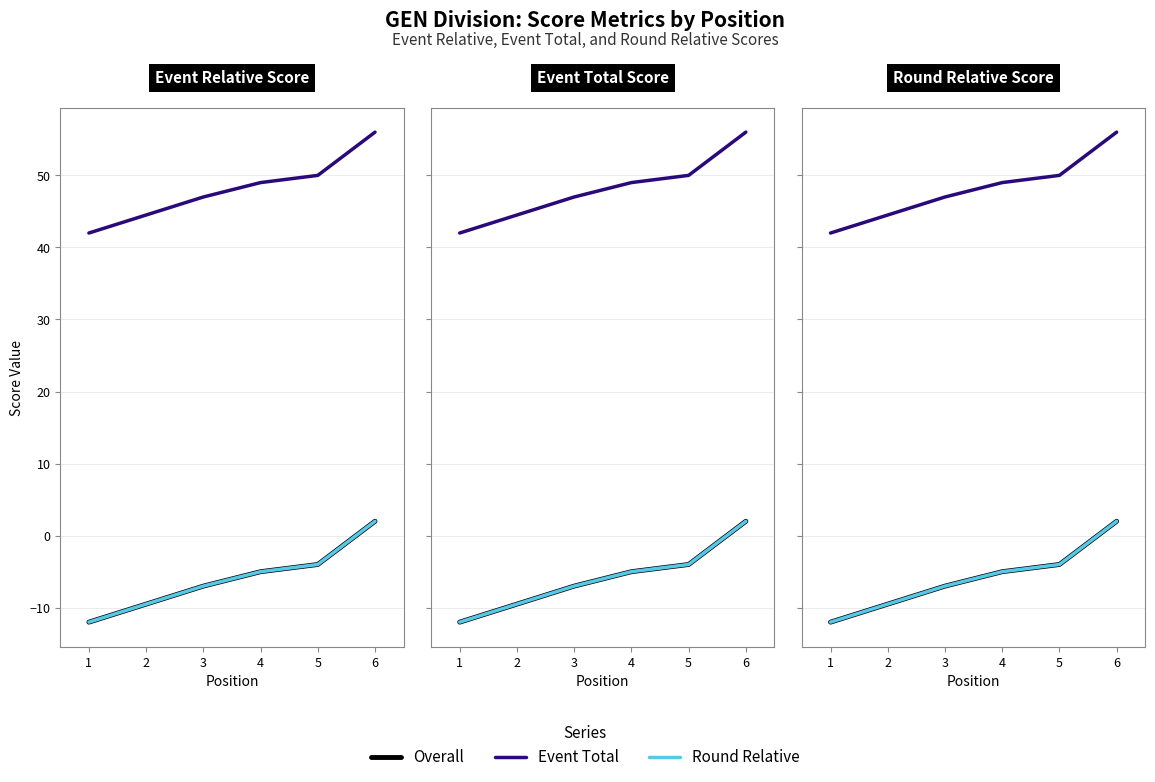

Does the chart display data point markers on the line(s)?

No